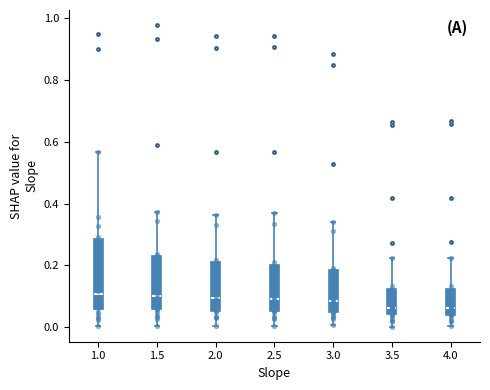

Comparing the boxes themselves (not the whiskers), which one is the tallest?

1.0